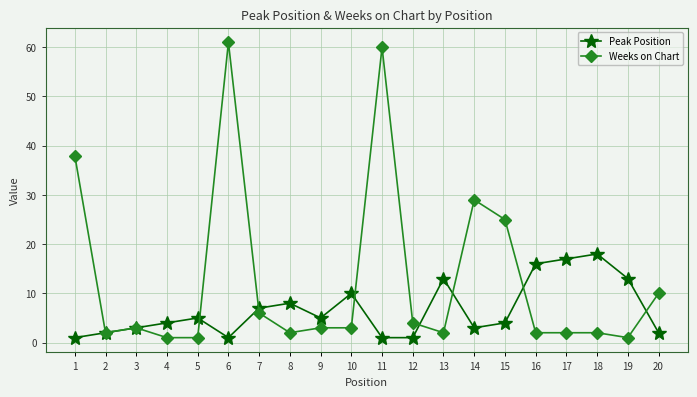

How many lines are shown in the chart?

2